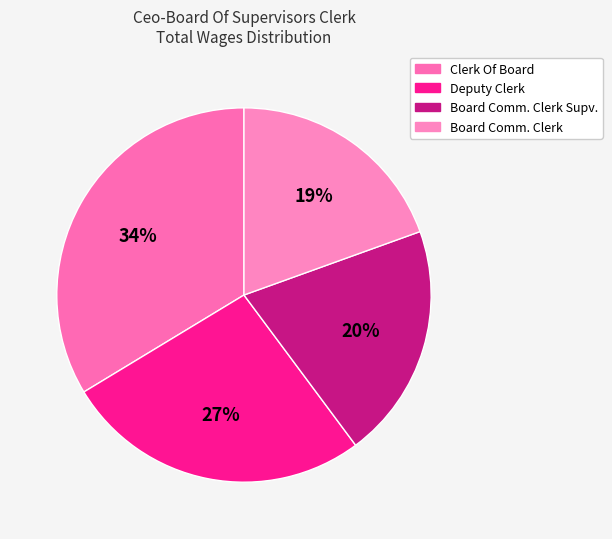

Count the number of slices in the pie.

4